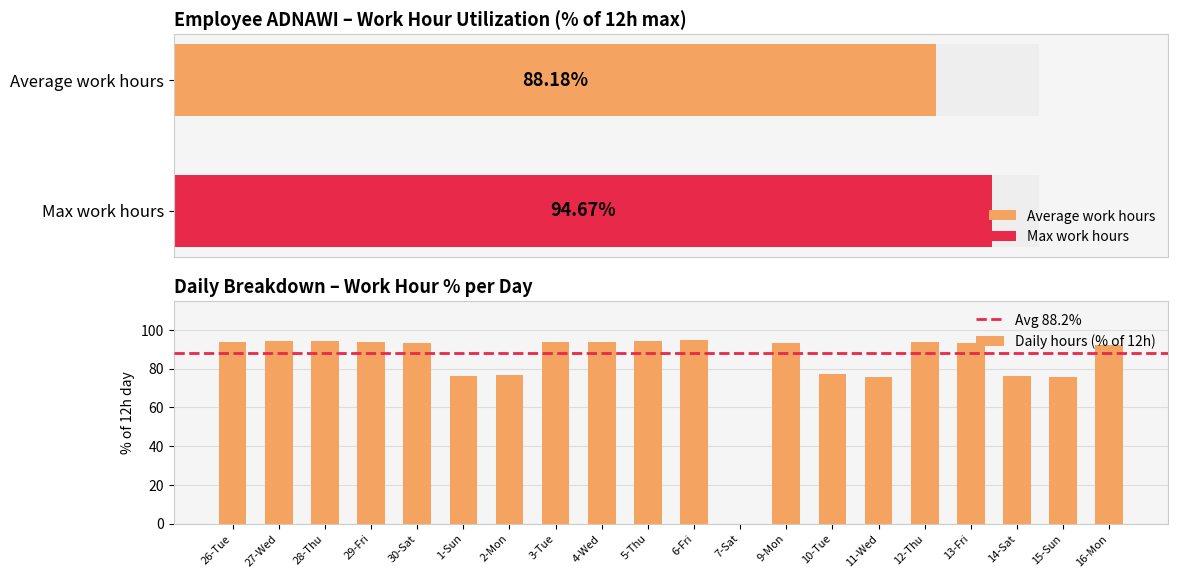

What is the label of the 12th bar from the right?

4-Wed